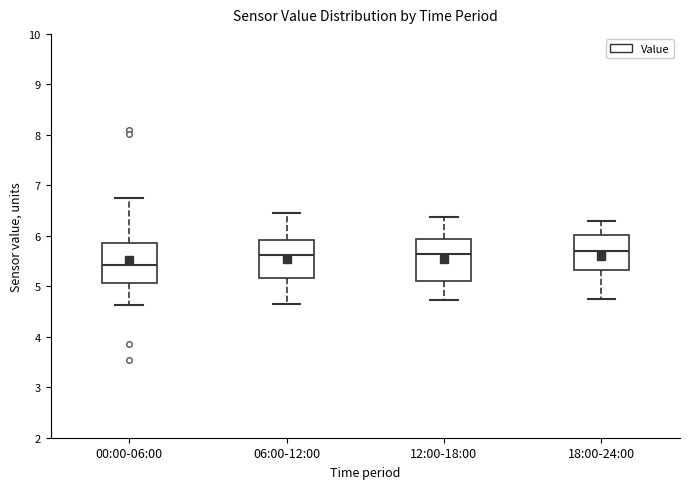

Reading left to right, transcribe this box plot: for each box, give where its median line is, the range the box spans, and where its two whiskers end, as read against the y-axis. The values are not printed on the chart, so give them approximately, as read against the axis.

00:00-06:00: median 5.4, box 5.1 to 5.9, whiskers 4.6 to 6.8
06:00-12:00: median 5.6, box 5.2 to 5.9, whiskers 4.7 to 6.5
12:00-18:00: median 5.6, box 5.1 to 5.9, whiskers 4.7 to 6.4
18:00-24:00: median 5.7, box 5.3 to 6.0, whiskers 4.8 to 6.3